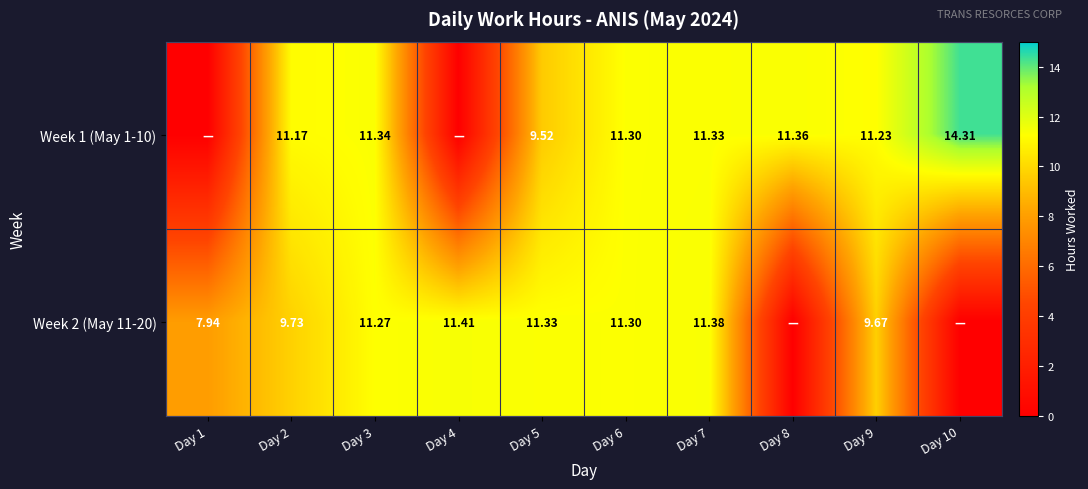

Which category has the highest value in the Week 2 (May 11-20) series?

Day 4